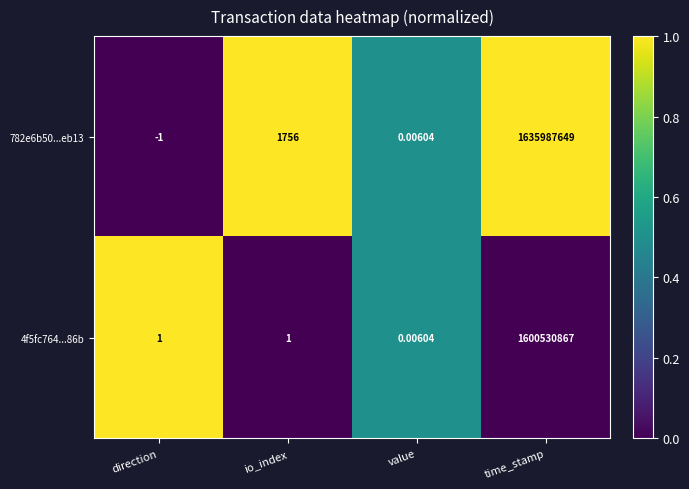

Is the value of 4f5fc764...86b at time_stamp greater than the value of 782e6b50...eb13 at io_index?

Yes